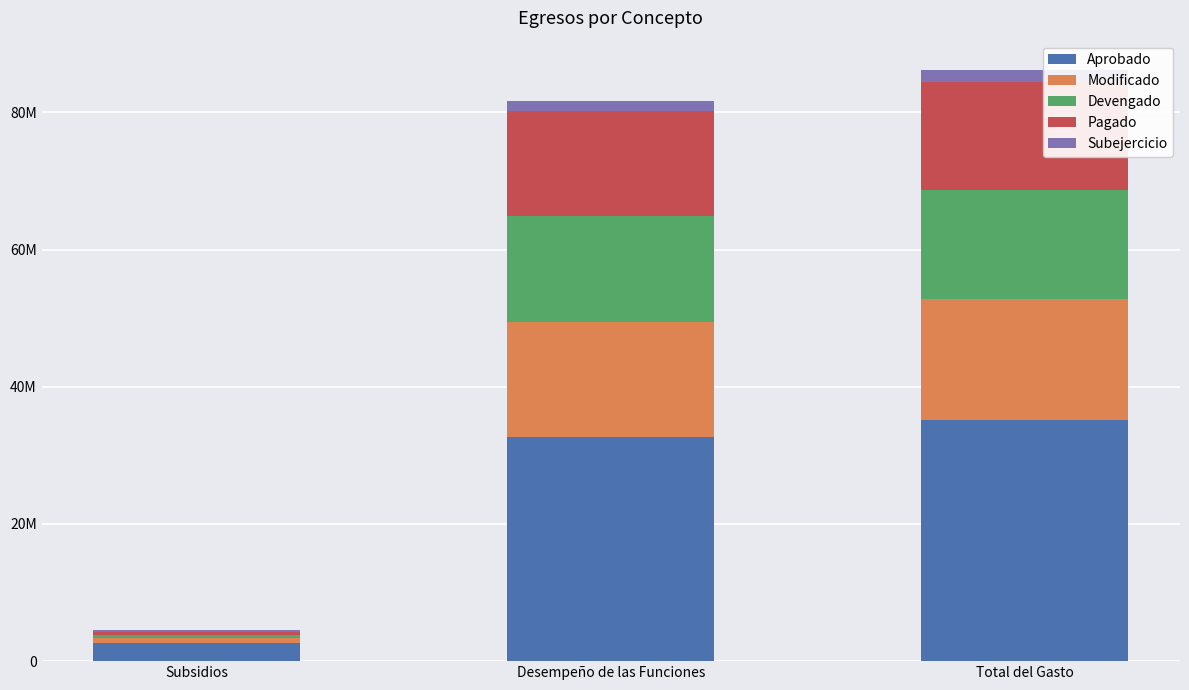

What is the difference between the second highest and minimum values in the Modificado series?

16167846.8